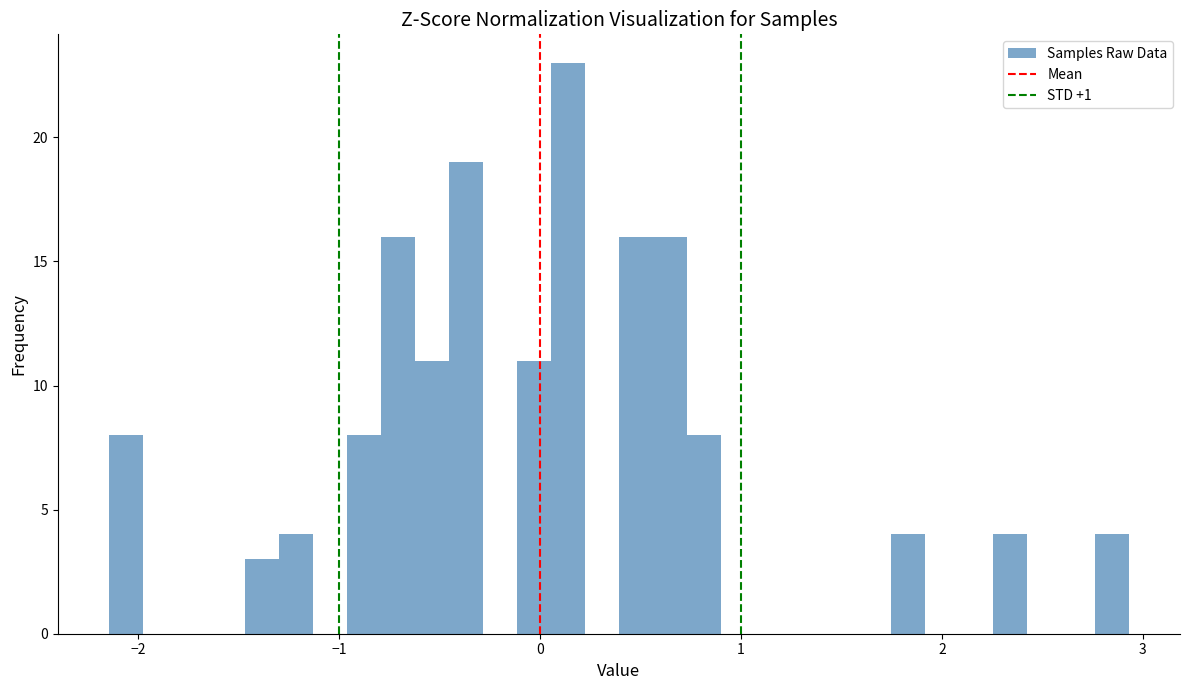

Around what value on the x-axis is the tallest bar? Give the approximate position of its centre, as read against the axis.

0.1